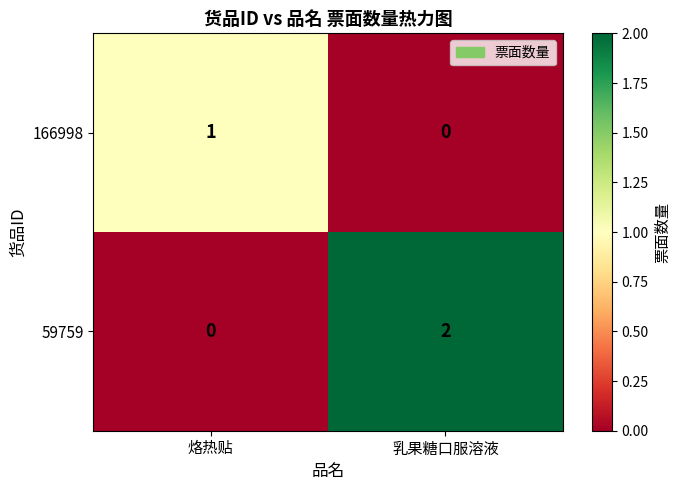

At which label is 59759 closest to 1?

烙热贴